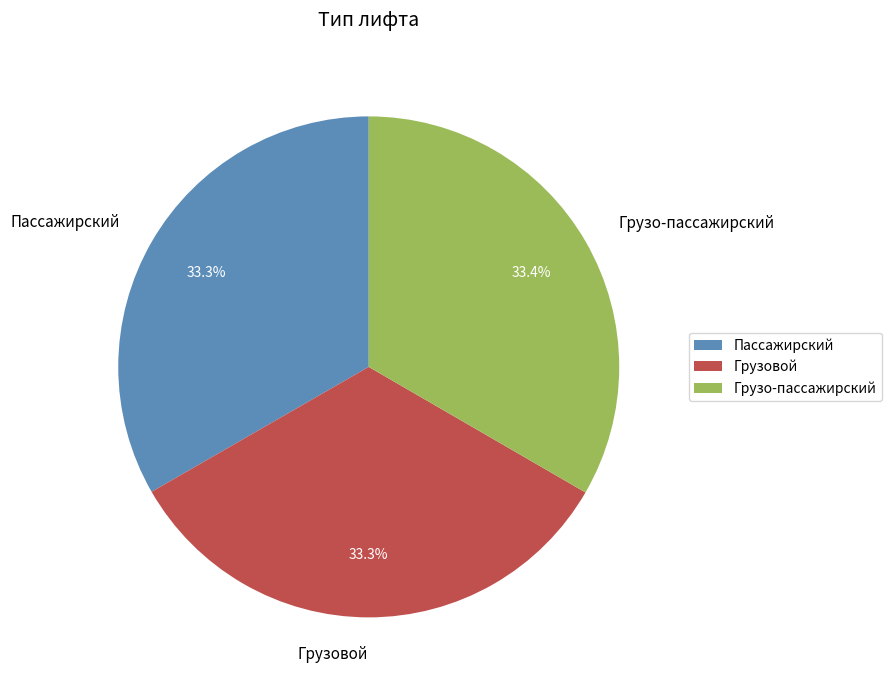

Does any single category account for the majority?

No